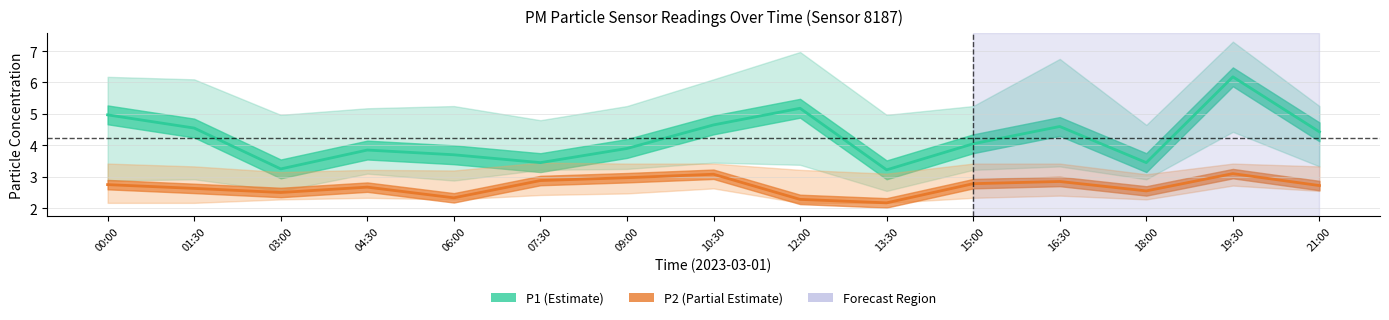

True or false: P2_lower and P1_upper intersect in this chart.

False